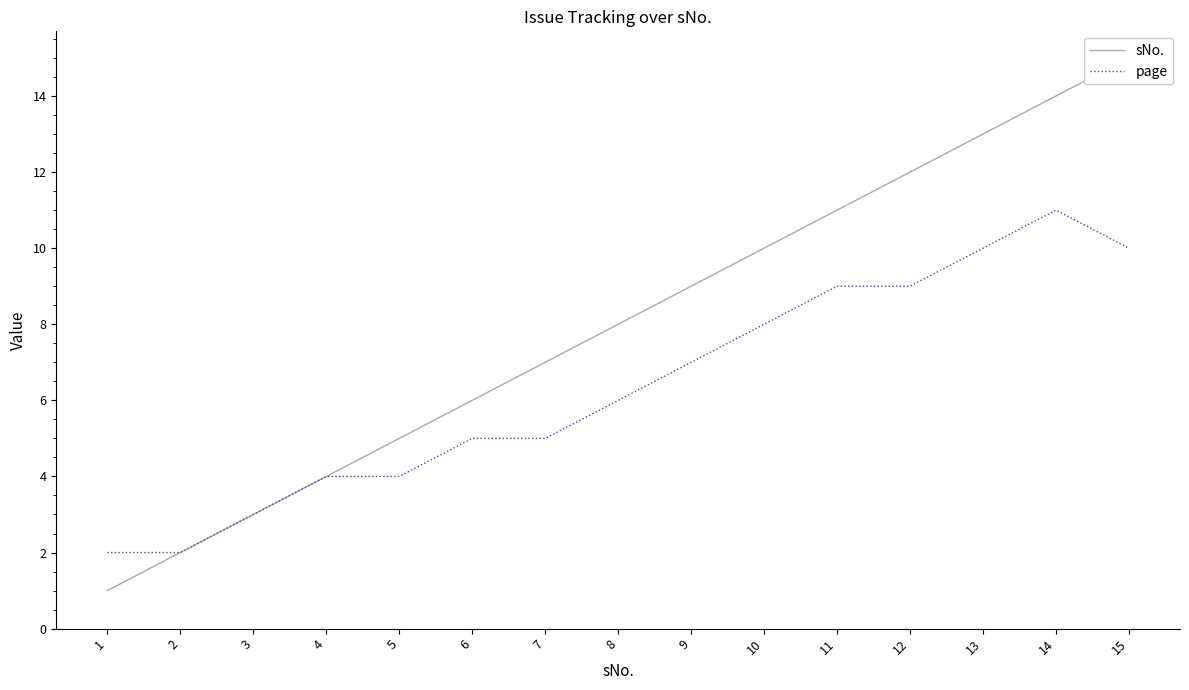

Is the value of sNo. at 10 greater than the value of page at 14?

No